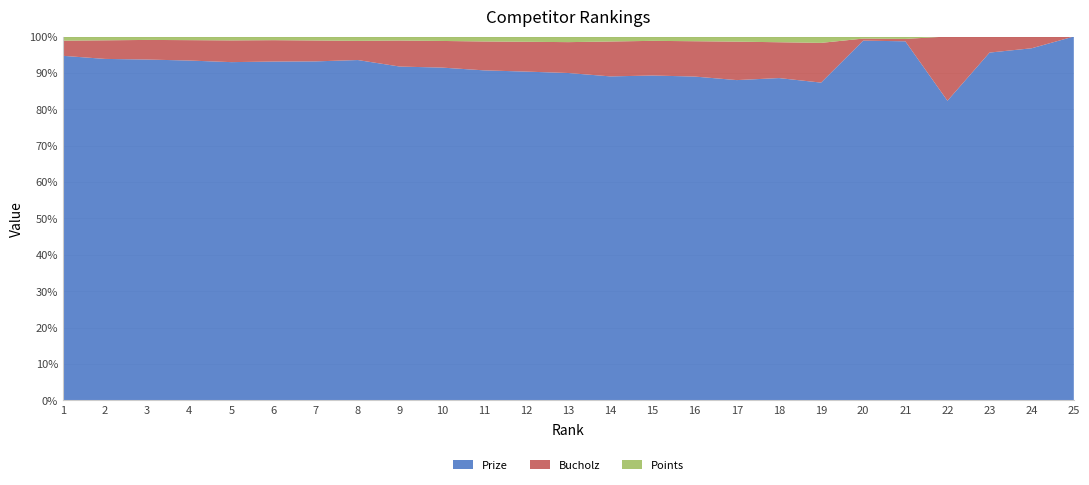

Reading left to right, transcribe all the data shown in this chart.

Prize: 1=1000	2=900	3=800	4=750	5=700	6=650	7=600	8=550	9=500	10=450	11=400	12=375	13=350	14=325	15=300	16=275	17=250	18=225	19=200	20=175	21=150	22=140	23=130	24=120	25=110
Bucholz: 1=44	2=49	3=46	4=45	5=45	6=41	7=37	8=31	9=39	10=36	11=35	12=34	13=33	14=35	15=32	16=30	17=30	18=25	19=25	20=1	21=1	22=30	23=6	24=4	25=0
Points: 1=12	2=10	3=8	4=8	5=8	6=7	7=7	8=7	9=6	10=6	11=6	12=6	13=6	14=5	15=4	16=4	17=4	18=4	19=4	20=1	21=1	22=0	23=0	24=0	25=0